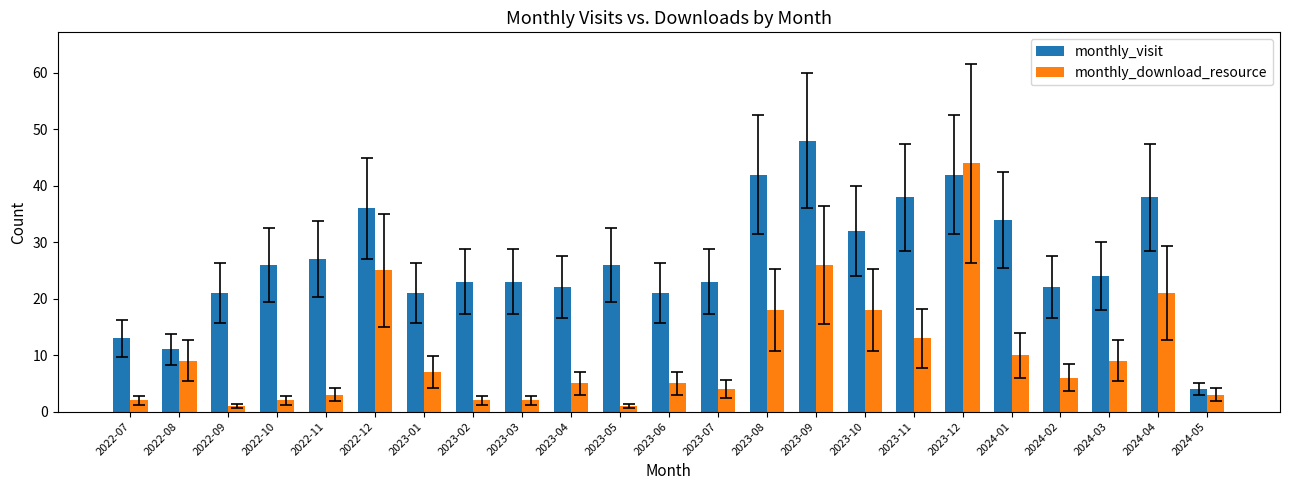

What is the difference between the maximum and minimum values in the monthly_visit series?

44